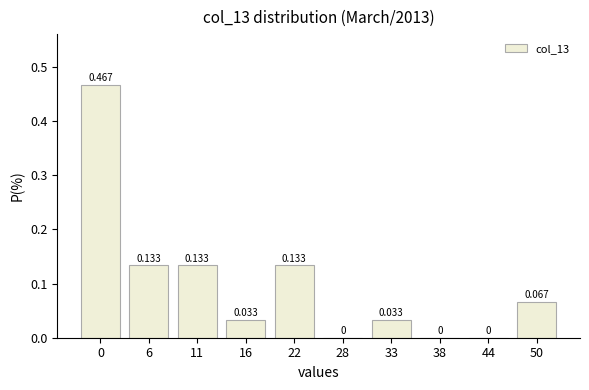

Count the number of data series in this chart.

1